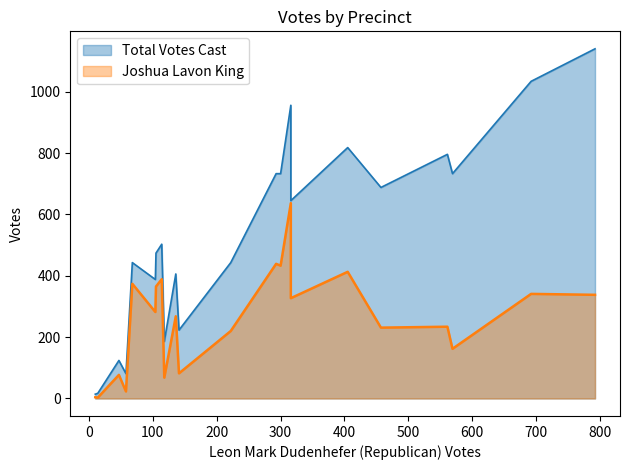

Which series has the largest total across all categories?

Total Votes Cast